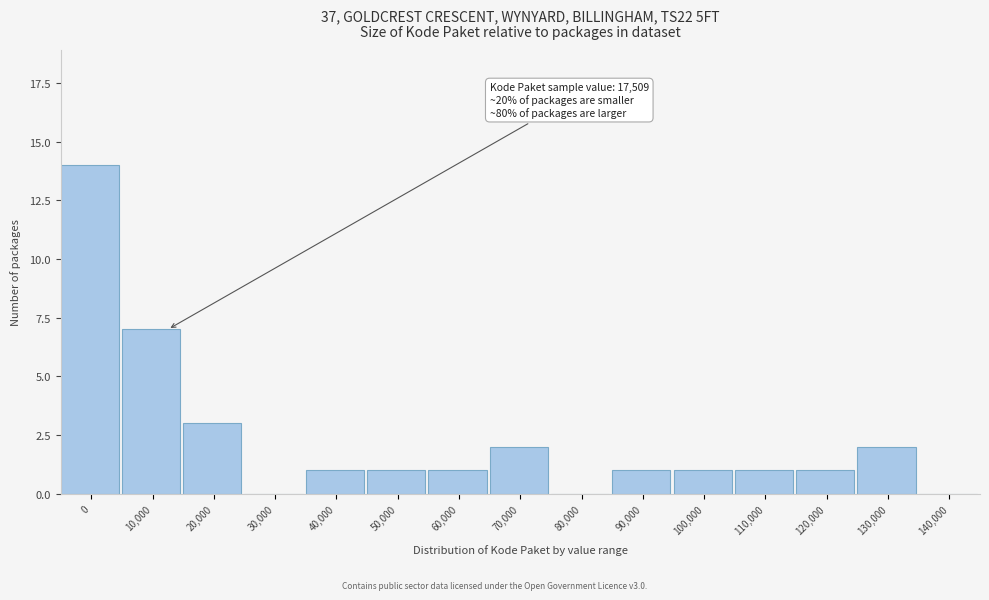

Reading left to right, extract all data points from this chart.

0=14	10,000=7	20,000=3	30,000=0	40,000=1	50,000=1	60,000=1	70,000=2	80,000=0	90,000=1	100,000=1	110,000=1	120,000=1	130,000=2	140,000=0